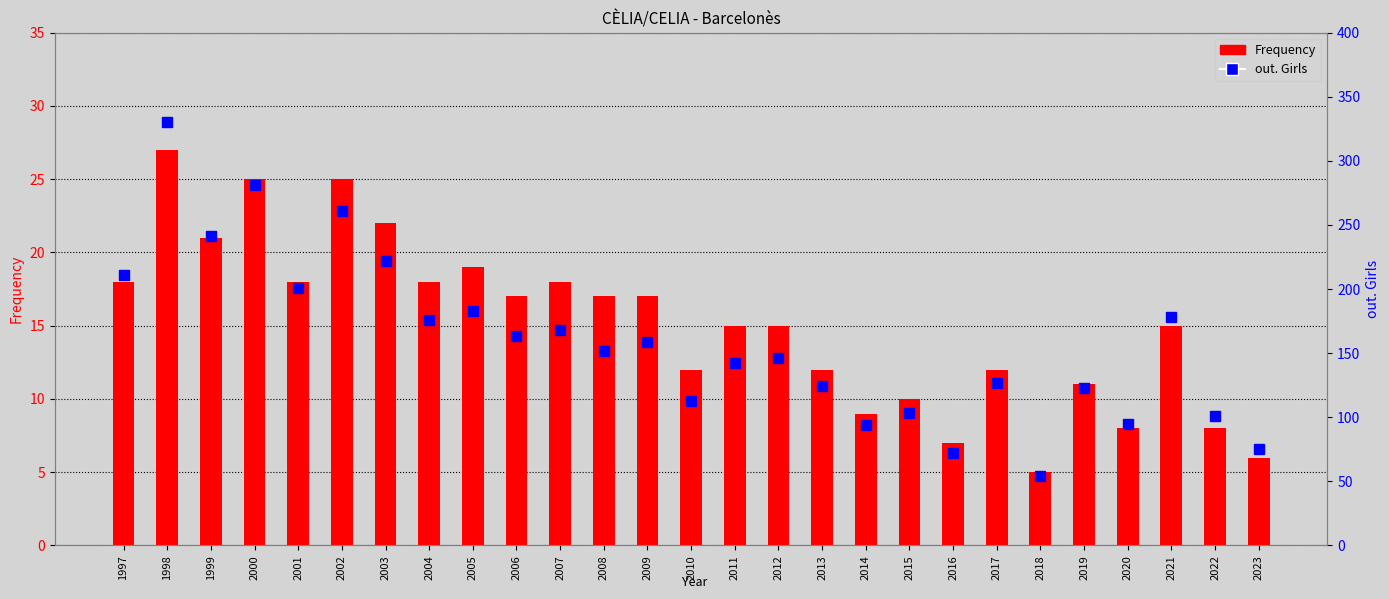

Reading right to left, transcribe all the data shown in this chart.

Frequency: 6	8	15	8	11	5	12	7	10	9	12	15	15	12	17	17	18	17	19	18	22	25	18	25	21	27	18
out. Girls: 75	101	178	95	123	54	127	72	103	94	124	146	142	113	159	152	168	163	183	176	222	261	201	281	241	330	211